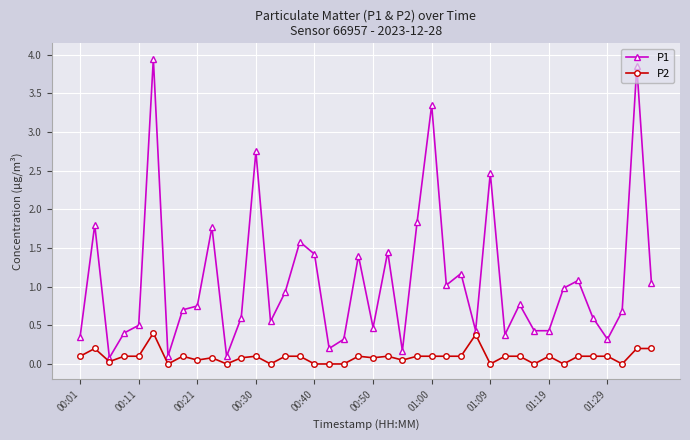

Count the number of data series in this chart.

2